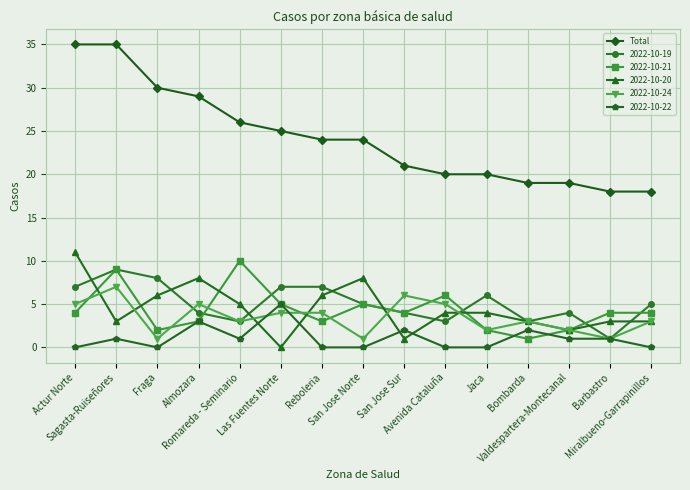

At how many categories does at least one series exceed 15?

15